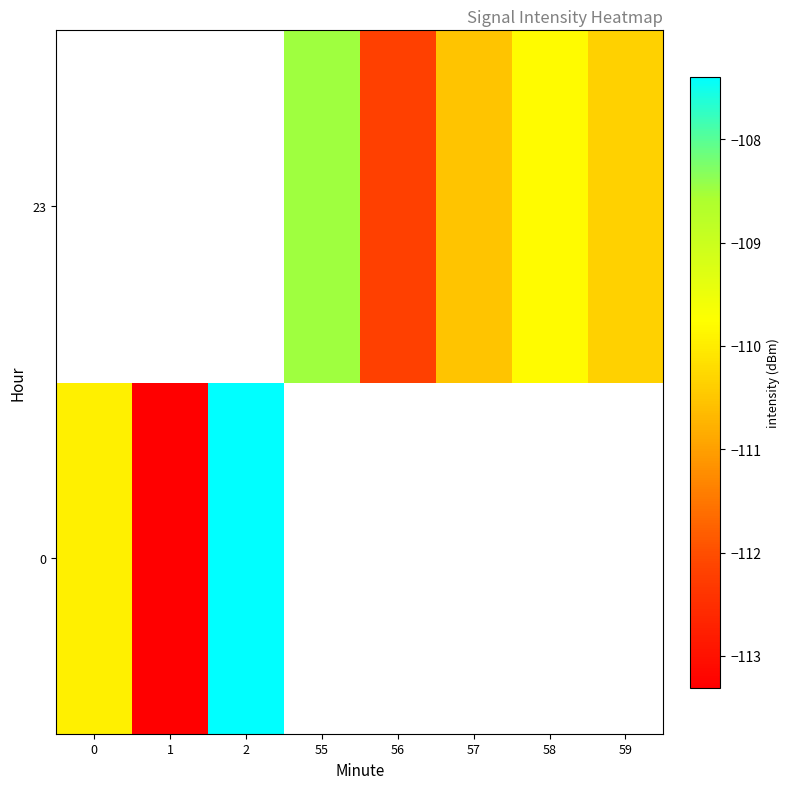

What is the minimum value for row_0?

-113.3